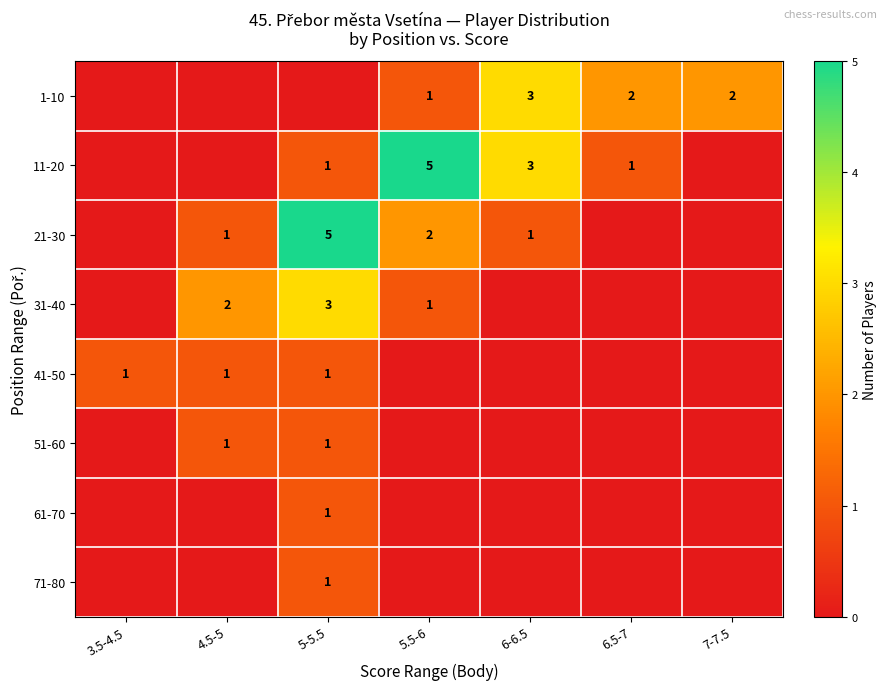

The 41-50 series shows 1 at 5-5.5. True or false?

True